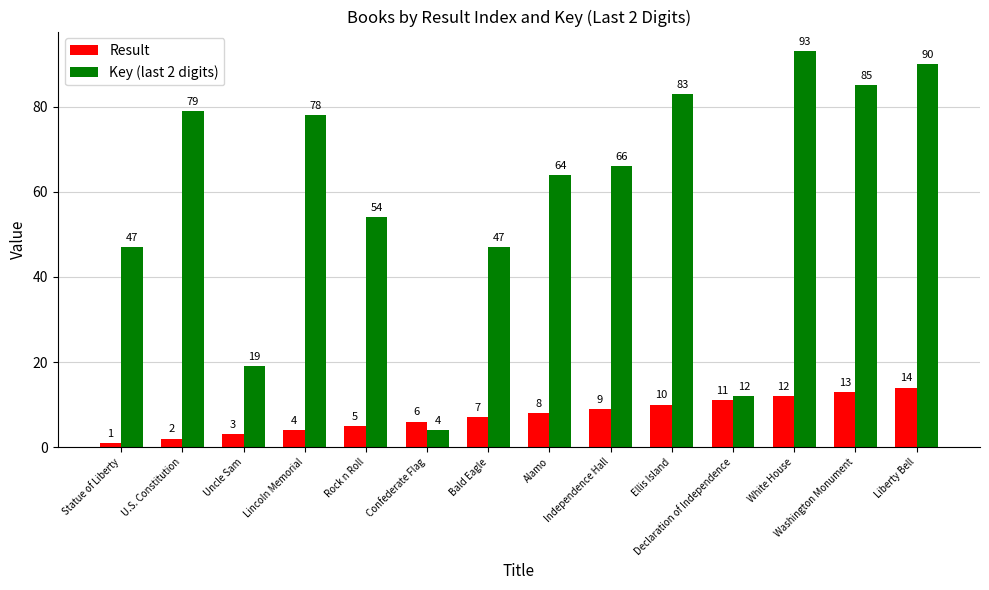

At how many categories does at least one series exceed 53?

9